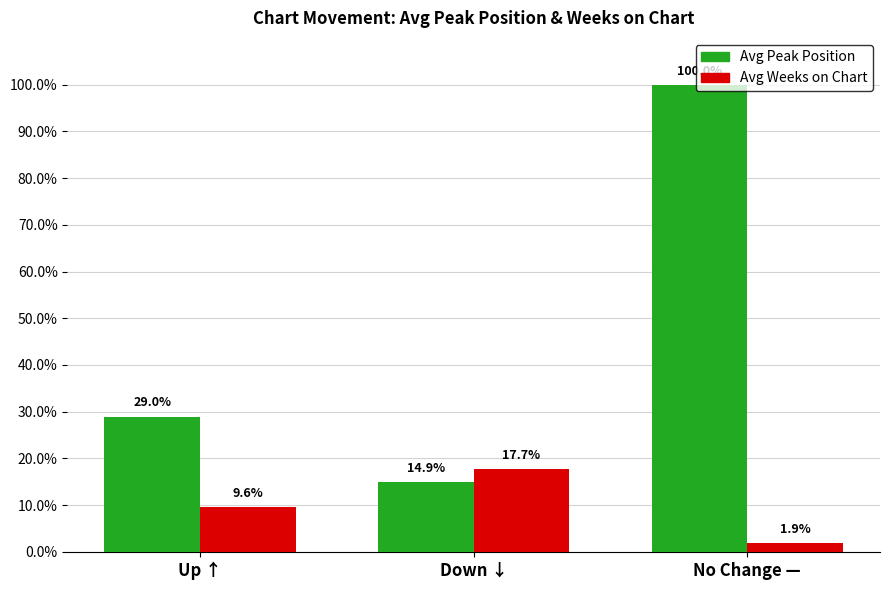

How many groups of bars are there?

3